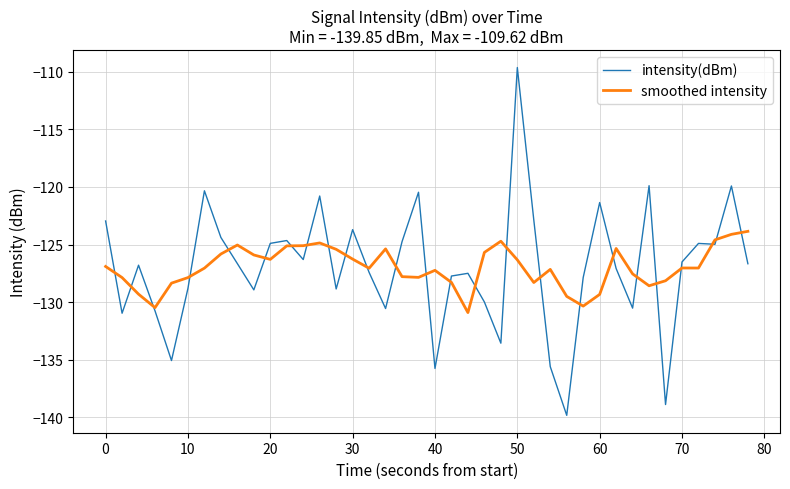

What is the greatest value displayed?

-109.6